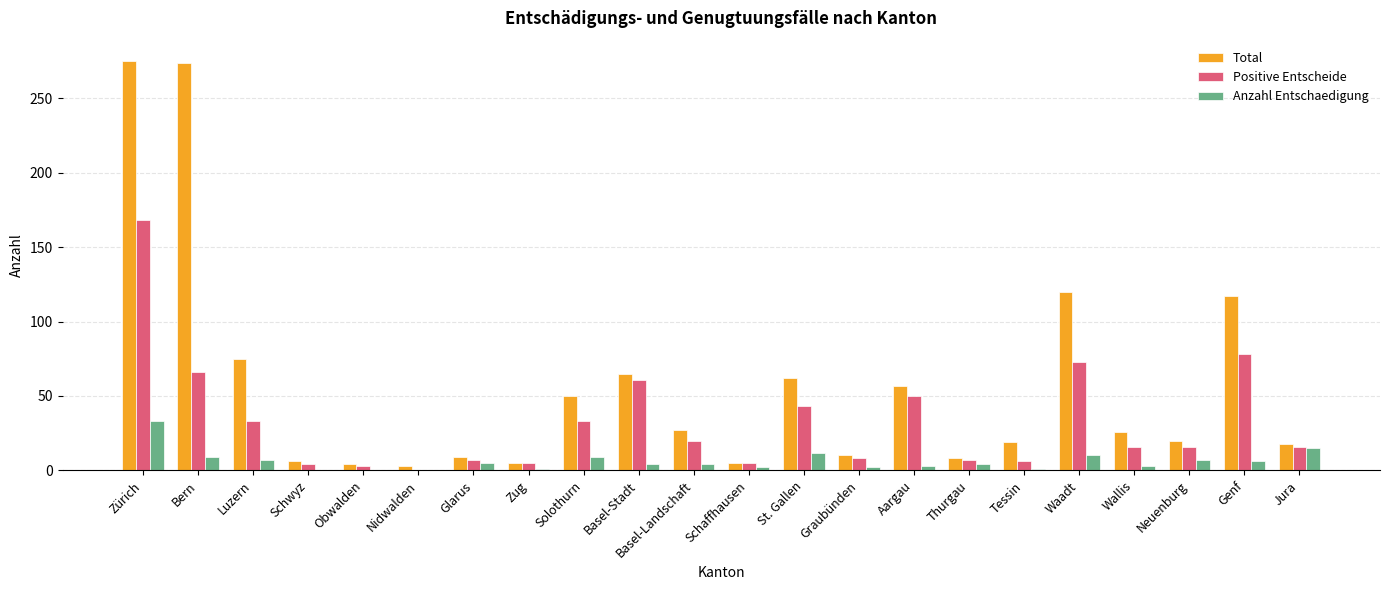

What is the difference between the Positive Entscheide values at Waadt and Thurgau?

66